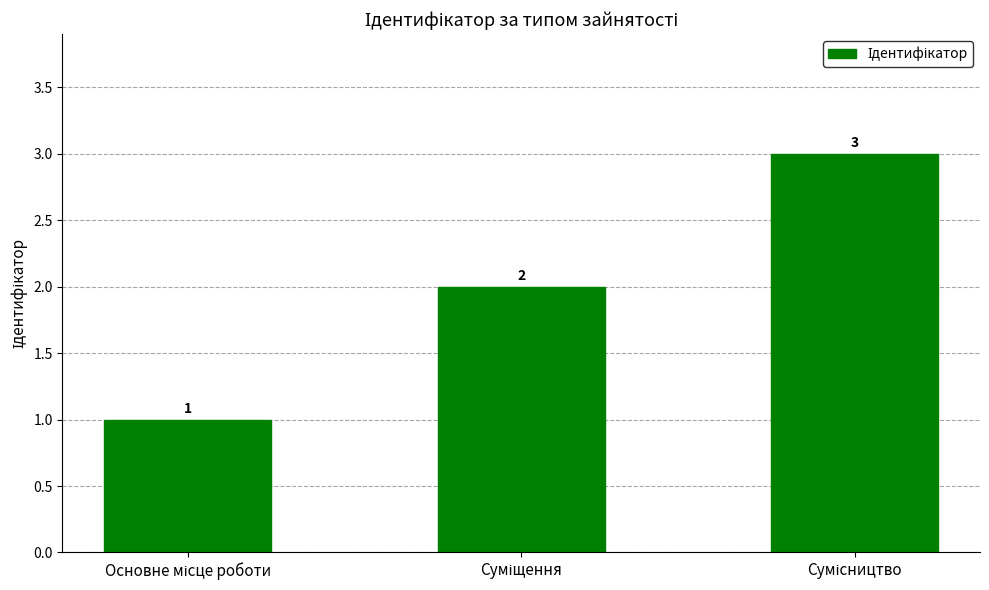

What is the value of the 2nd bar from the left?

2